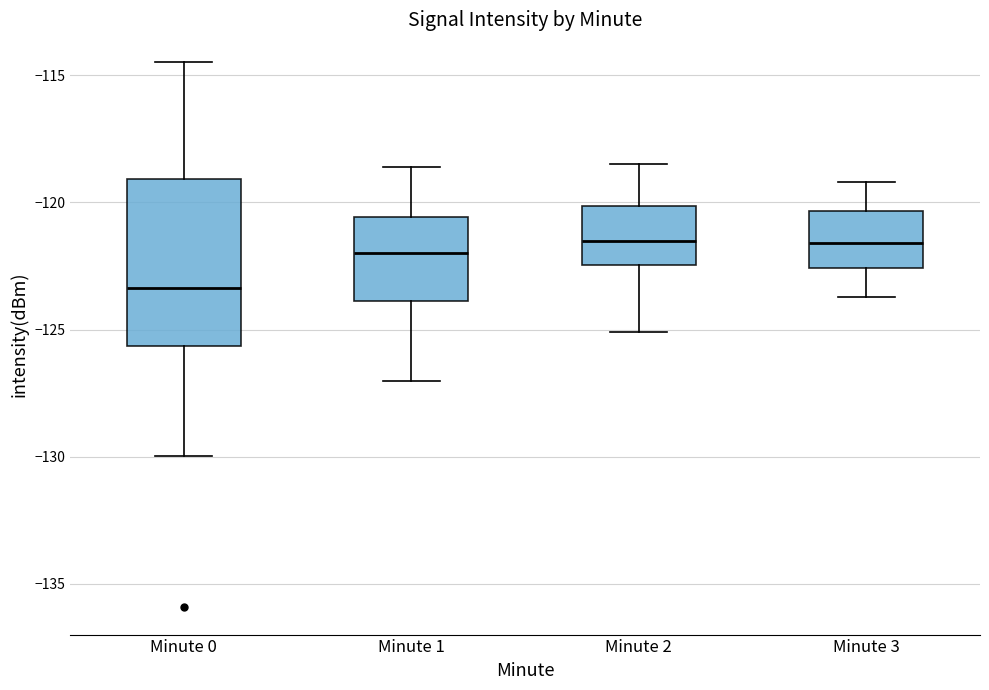

Reading left to right, read every box against the y-axis: the position of its median line, the range the box covers, and the ends of its whiskers. The values are not printed on the chart, so give them approximately, as read against the axis.

Minute 0: median -123.5, box -125.5 to -119.0, whiskers -130.0 to -114.5
Minute 1: median -122.0, box -124.0 to -120.5, whiskers -127.0 to -118.5
Minute 2: median -121.5, box -122.5 to -120.0, whiskers -125.0 to -118.5
Minute 3: median -121.5, box -122.5 to -120.5, whiskers -123.5 to -119.0